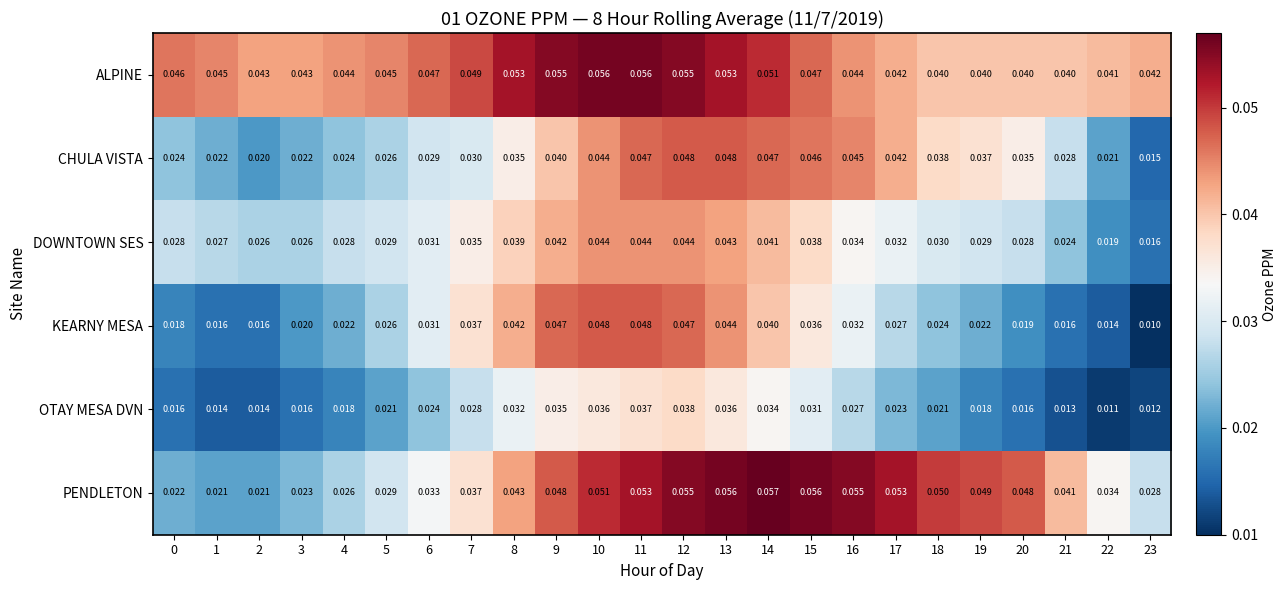

Which series has the largest total across all categories?

ALPINE